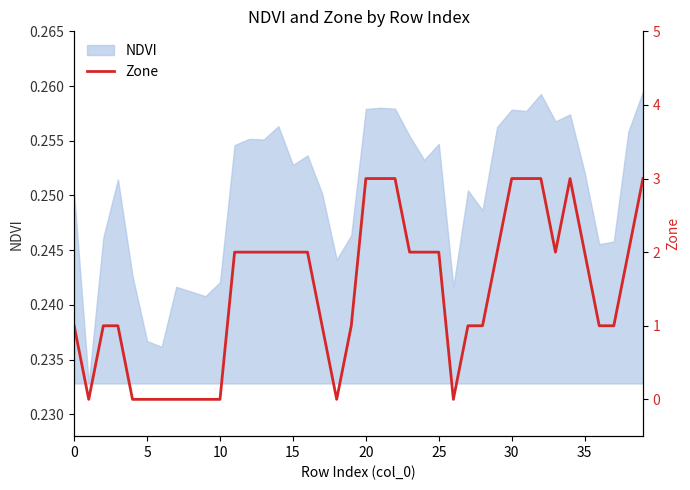

The value at 34 is 3. True or false?

True